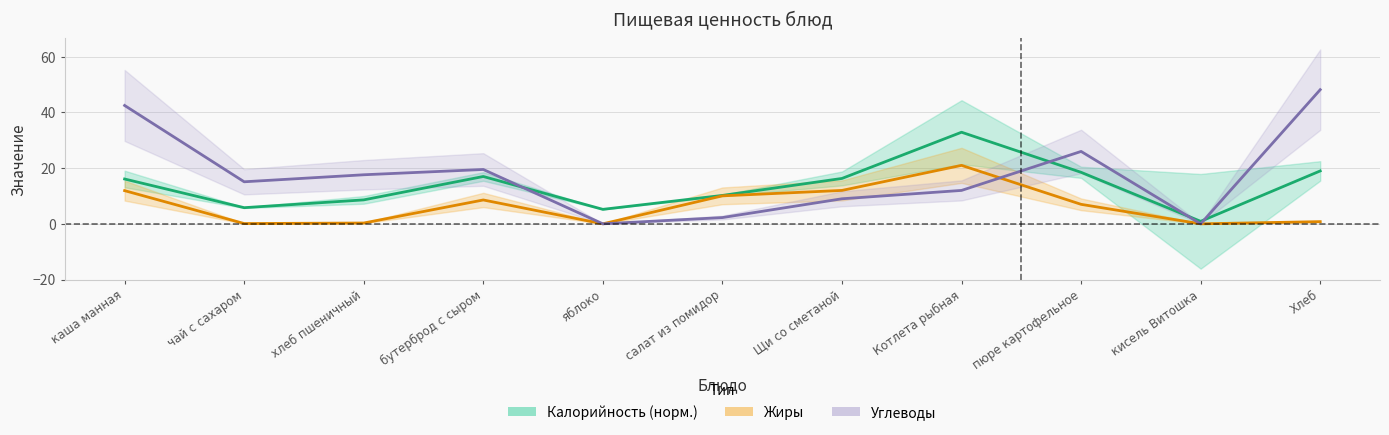

How many categories are shown in the chart?

11